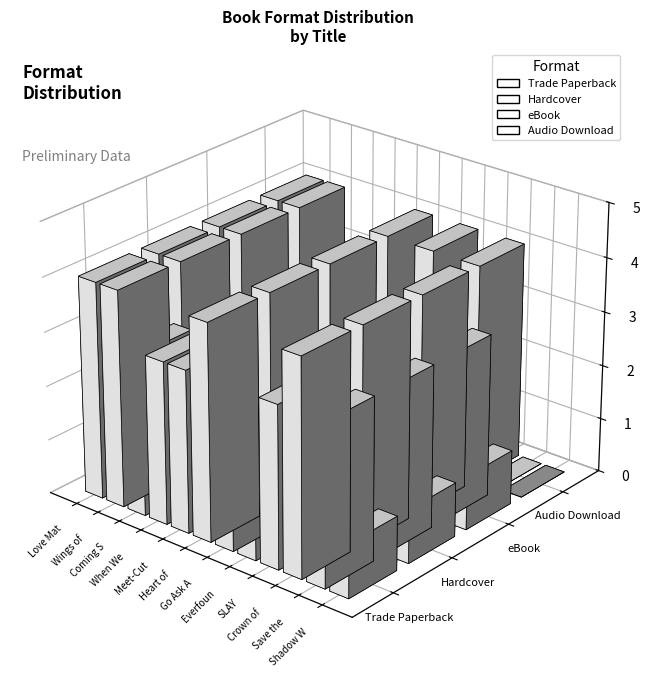

Count the eBook values in the range 3 to 4.

9